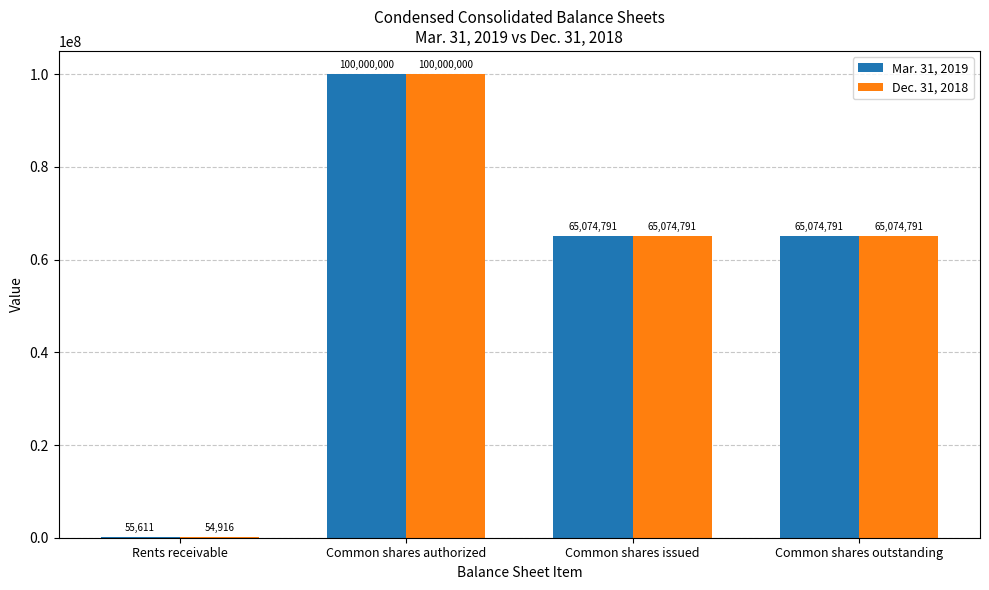

Count the number of data series in this chart.

2